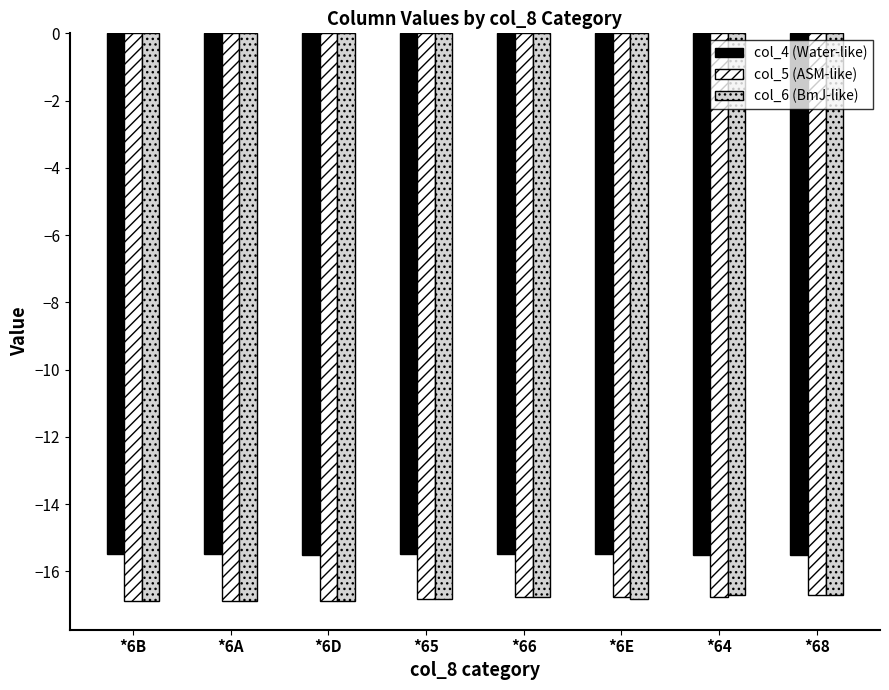

What is the value of the col_6 (BmJ-like) bar at the 8th from the left?

-16.7